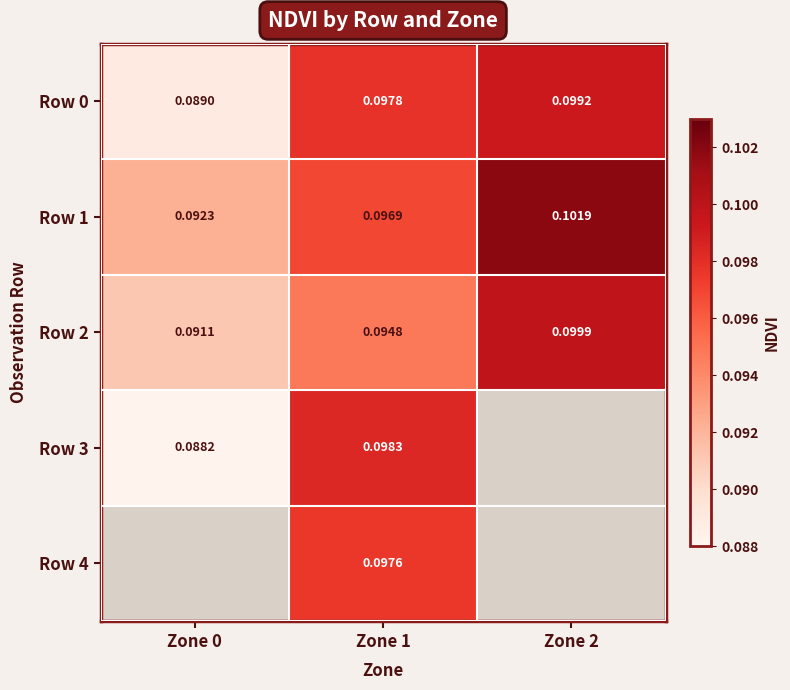

Is the value of Row 2 at Zone 2 greater than the value of Row 1 at Zone 0?

Yes